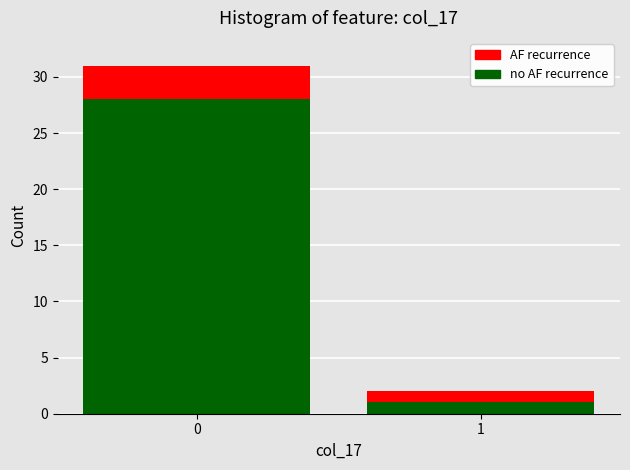

What is the total value across all series at 0?

31